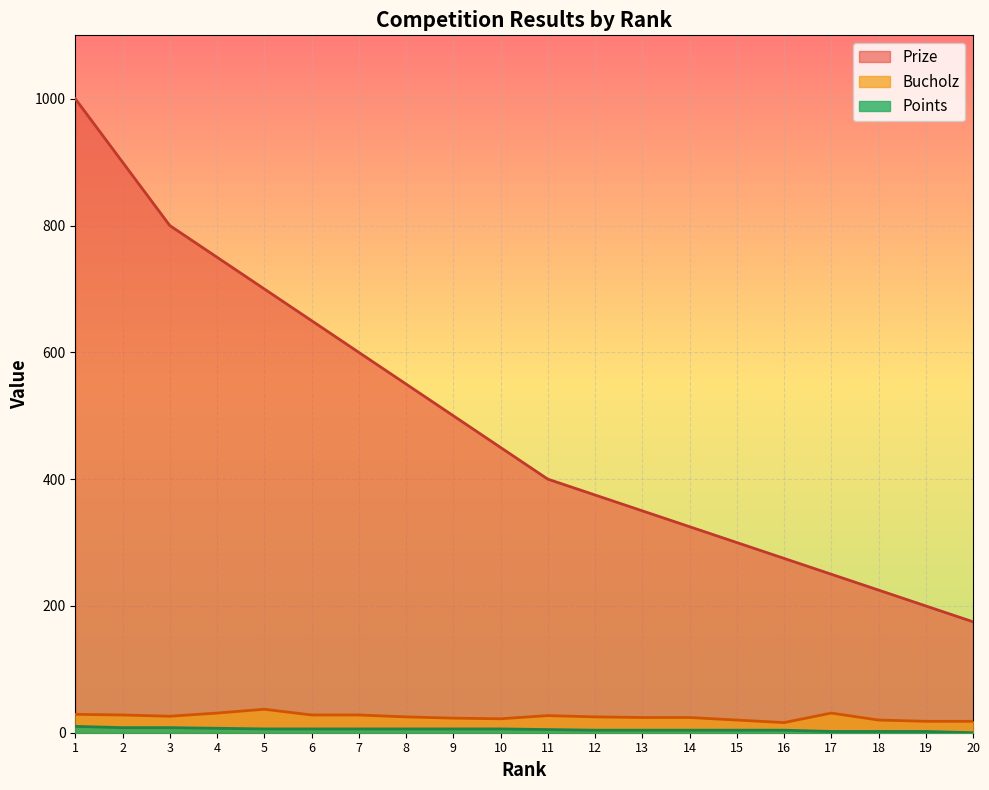

Is the value of Prize at 15 greater than the value of Bucholz at 10?

Yes